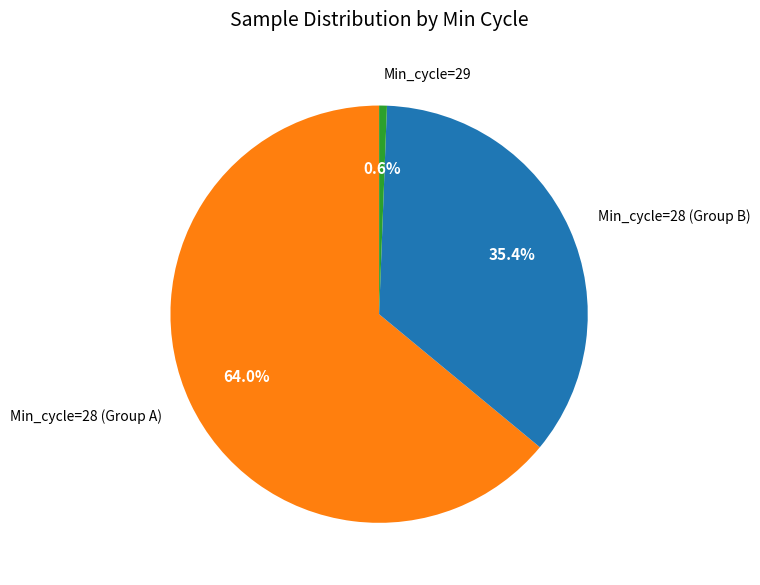

Which slice is the smallest?

Min_cycle=29